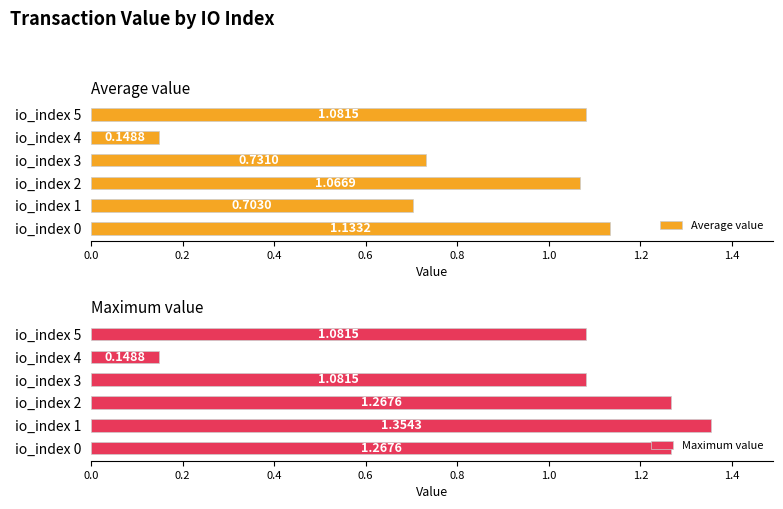

How many distinct data groups are displayed?

2